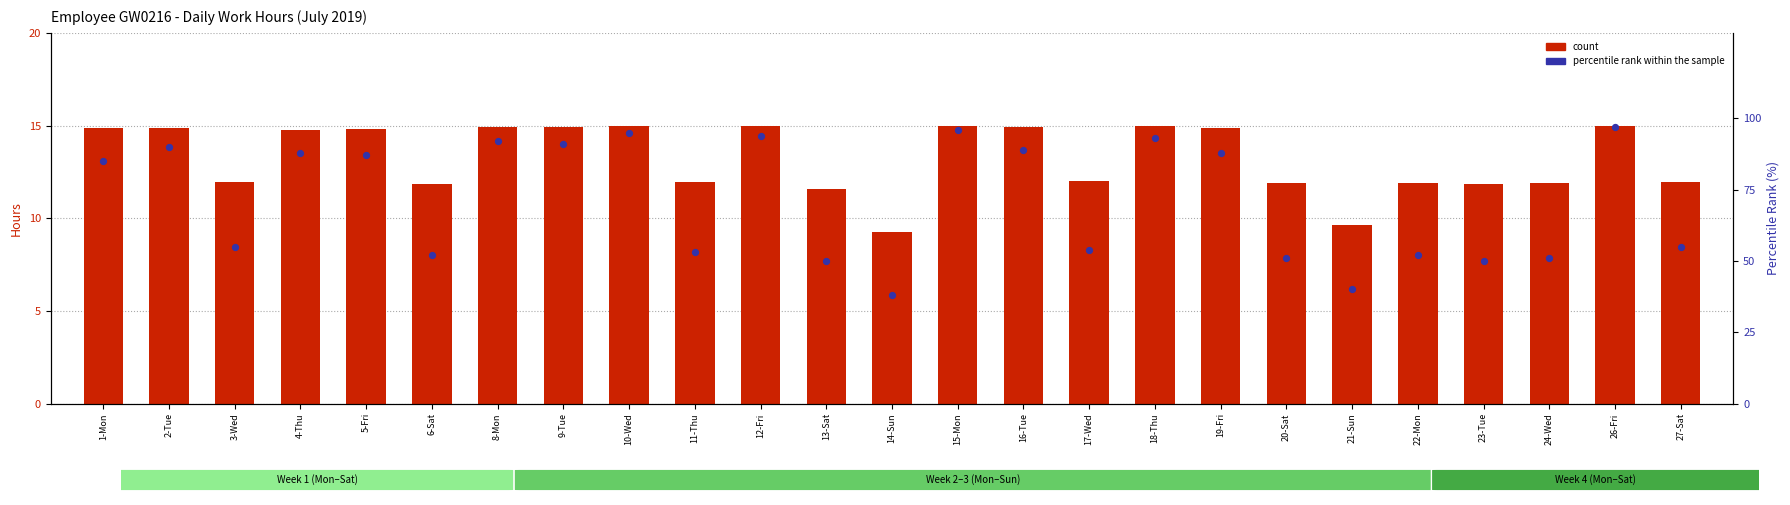

What is the total value across all series at 9-Tue?

105.9